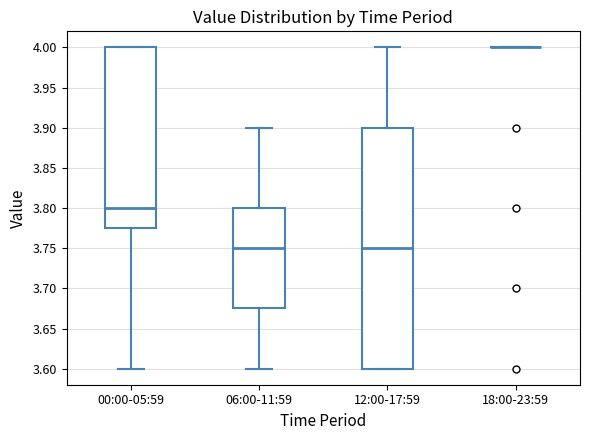

Which box is the tallest, from its lower edge to its upper edge?

12:00-17:59